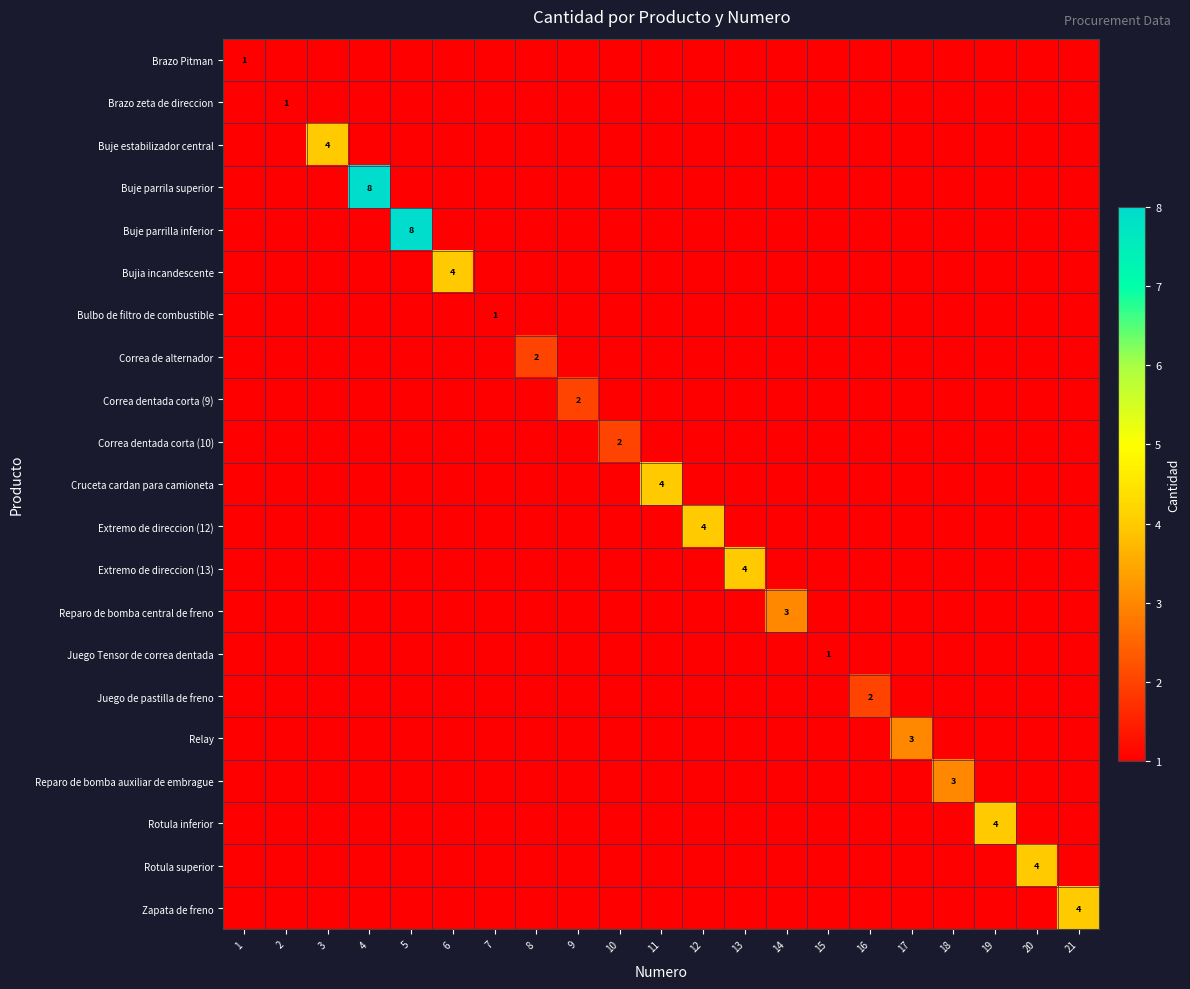

The Juego de pastilla de freno series shows 2 at 16. True or false?

True